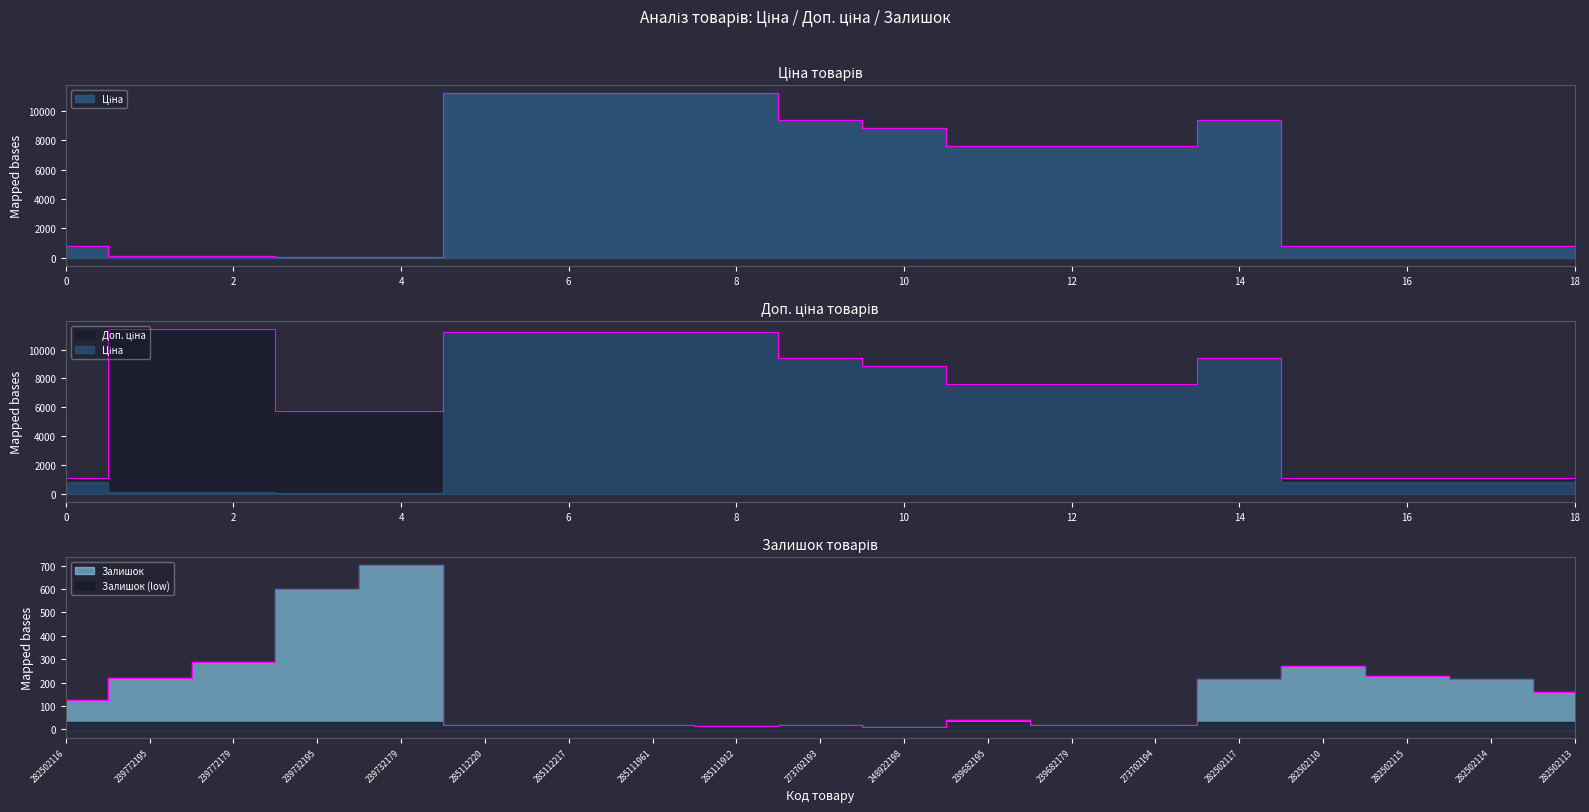

Between 285112217 and 239682179, which series saw the biggest shift?

Ціна